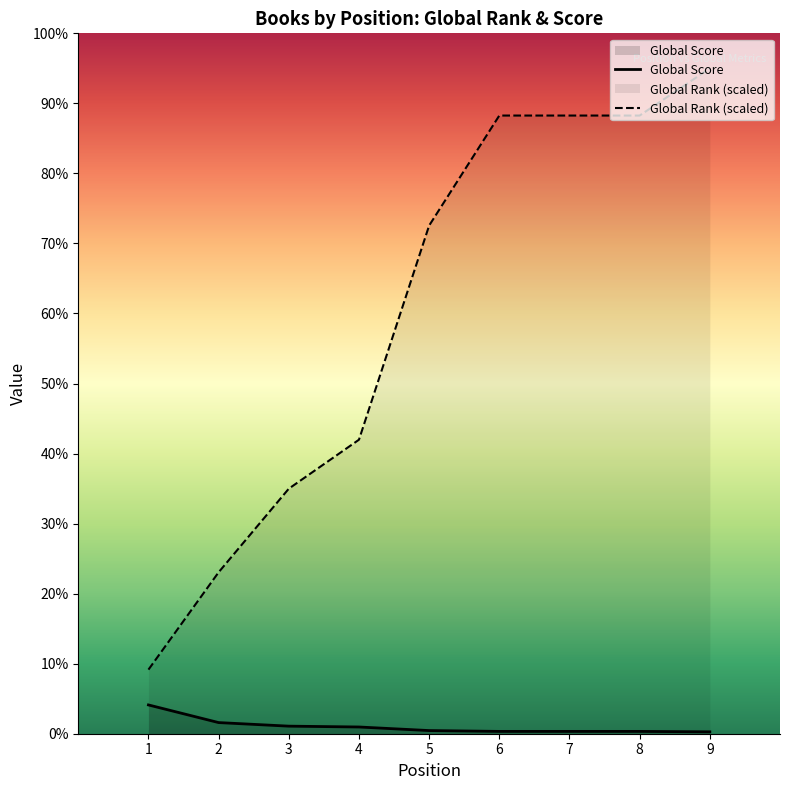

Which category has the lowest value in the Global Score series?

9